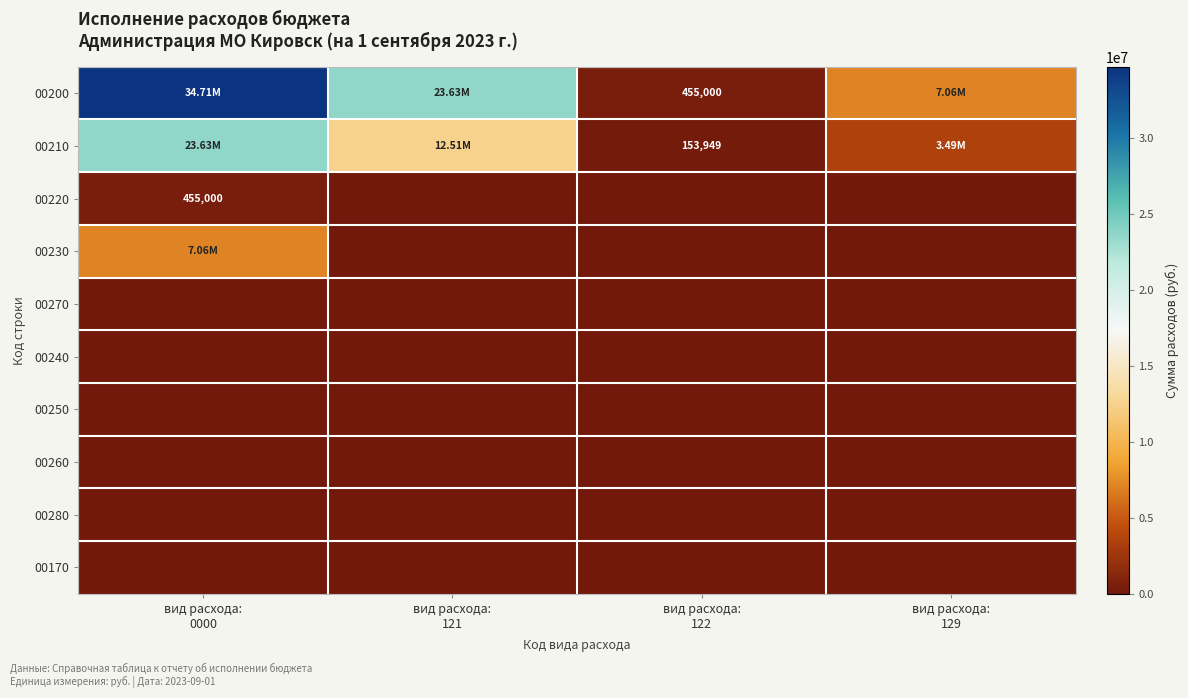

Rank the series by their maximum value, from lowest to highest.

00270, 00240, 00250, 00260, 00280, 00170, 00220, 00230, 00210, 00200